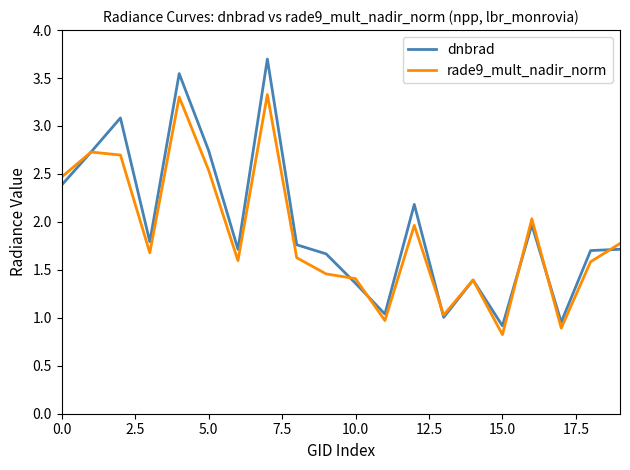

Which series has the widest spread of values?

dnbrad